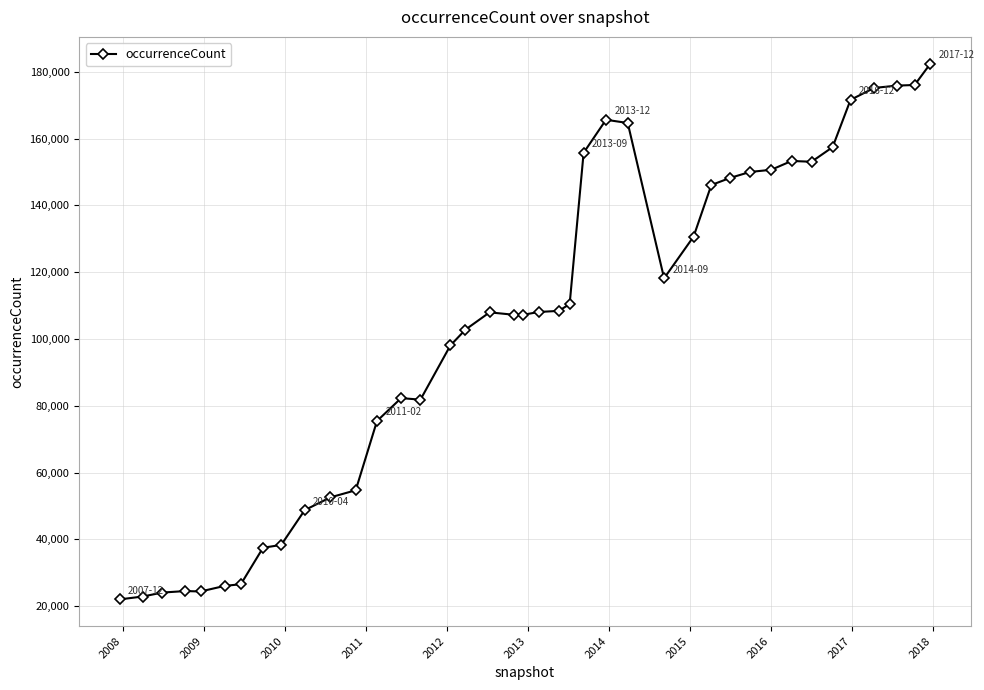

What is the minimum value shown in the chart?

22067